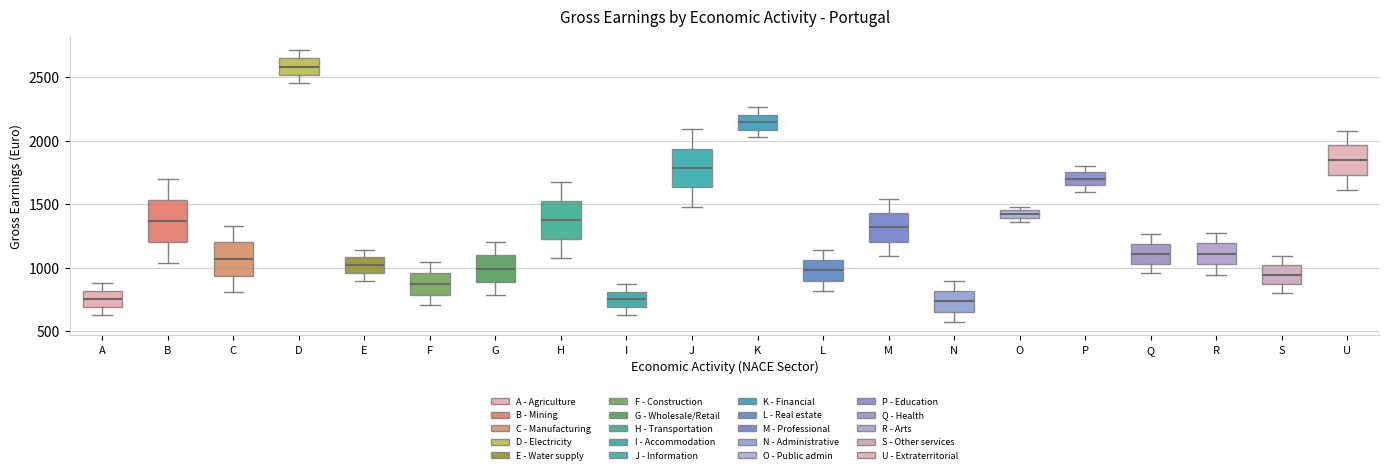

Where does the median line of the box for F sit on the y-axis? The values are not printed on the chart, so give them approximately, as read against the axis.

850